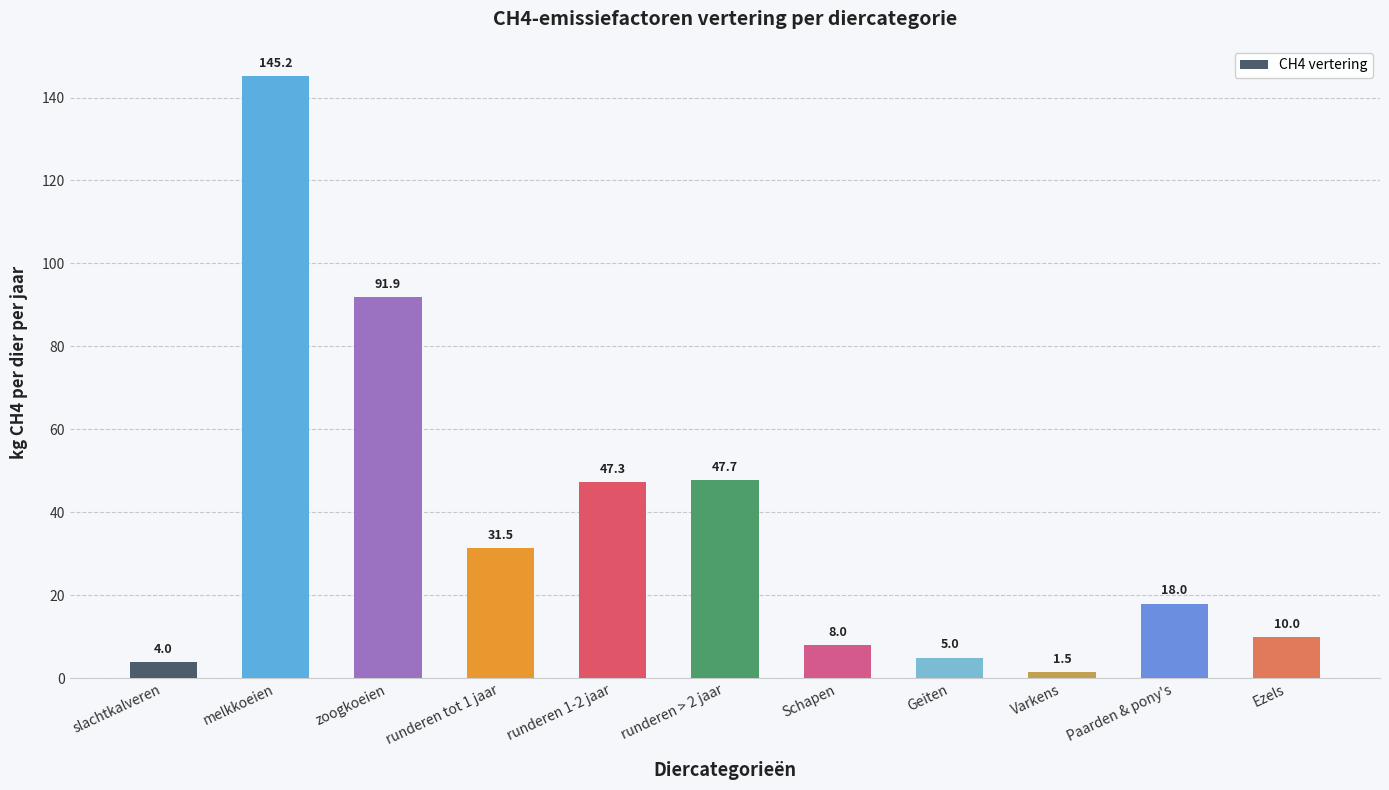

What is the sum of the values at Varkens and runderen > 2 jaar?

49.2